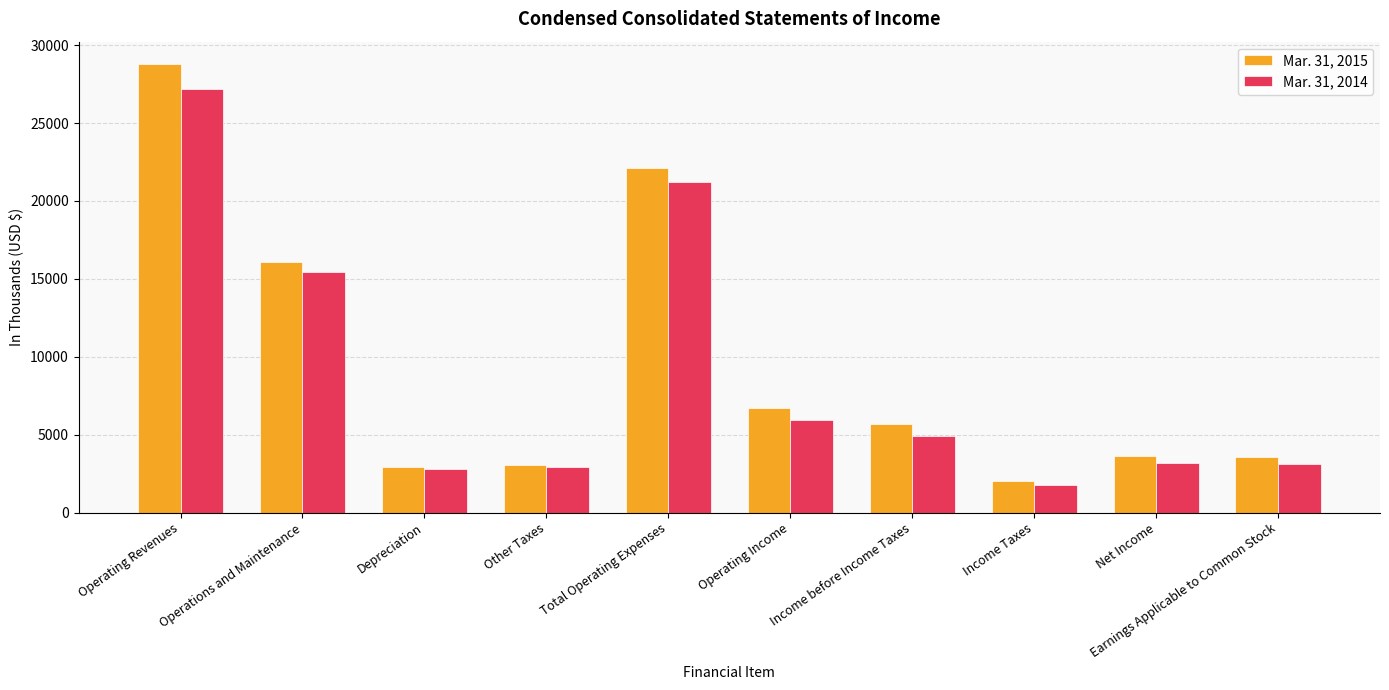

What are all the series names shown in the legend?

Mar. 31, 2015, Mar. 31, 2014